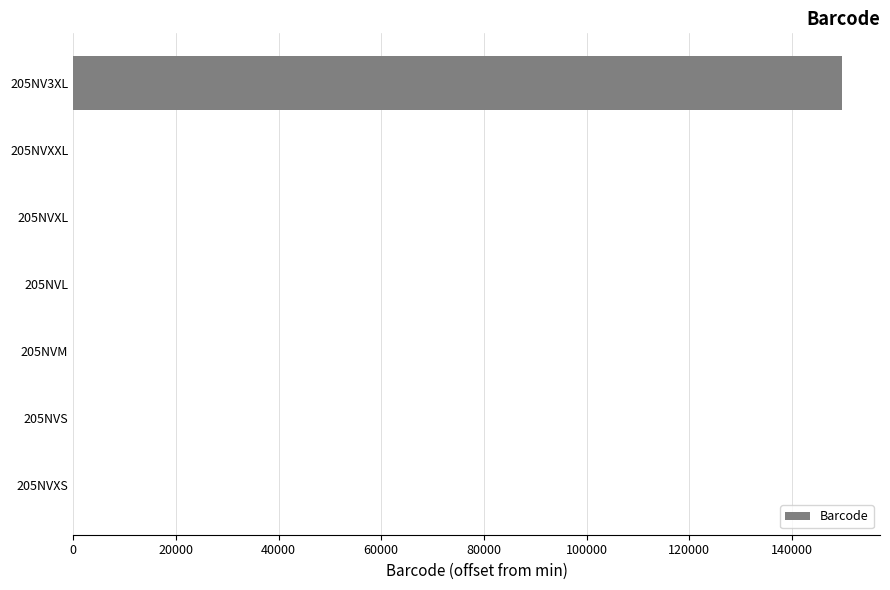

At which category does the chart reach its peak across all series?

205NV3XL